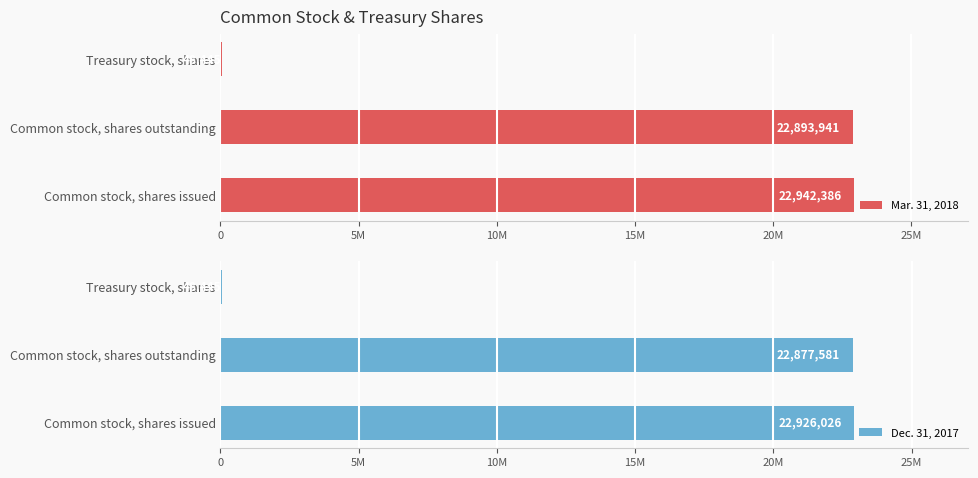

What is the difference between the Dec. 31, 2017 values at Common stock, shares issued and Treasury stock, shares?

22877581